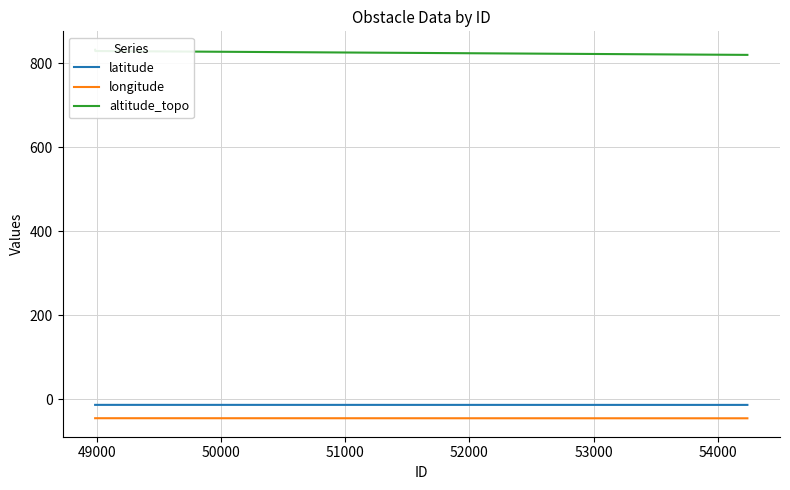

True or false: longitude and latitude intersect in this chart.

False